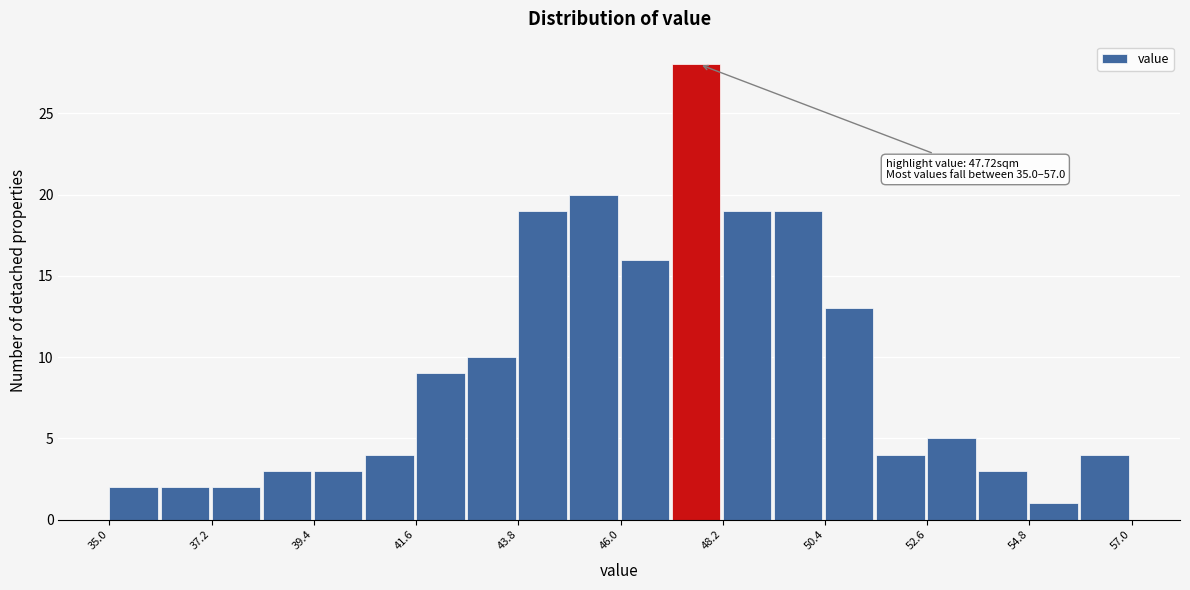

Read against the x-axis, roughly where is the centre of the tallest bar?

47.5